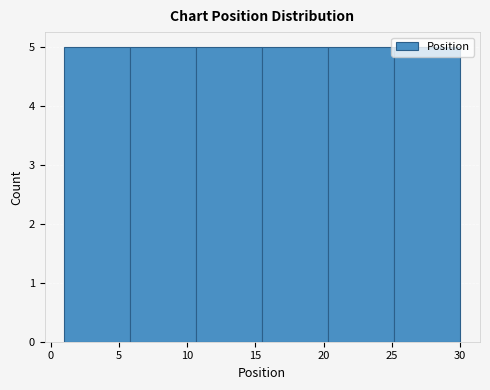

How tall is the bar that spans 15.5 to 20.5 on the x-axis? Neither the bar edges nor the heights are printed on the chart, so give them approximately, as read against the axes.

5